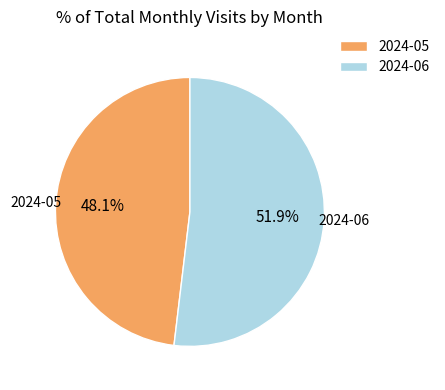

To the nearest percent, what is the combined percentage of 2024-06 and 2024-05?

100%